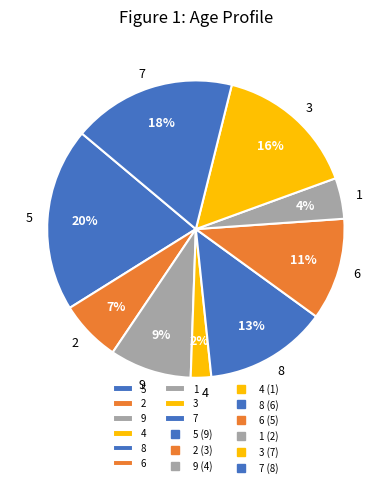

Is there any slice that represents more than half of the pie?

No